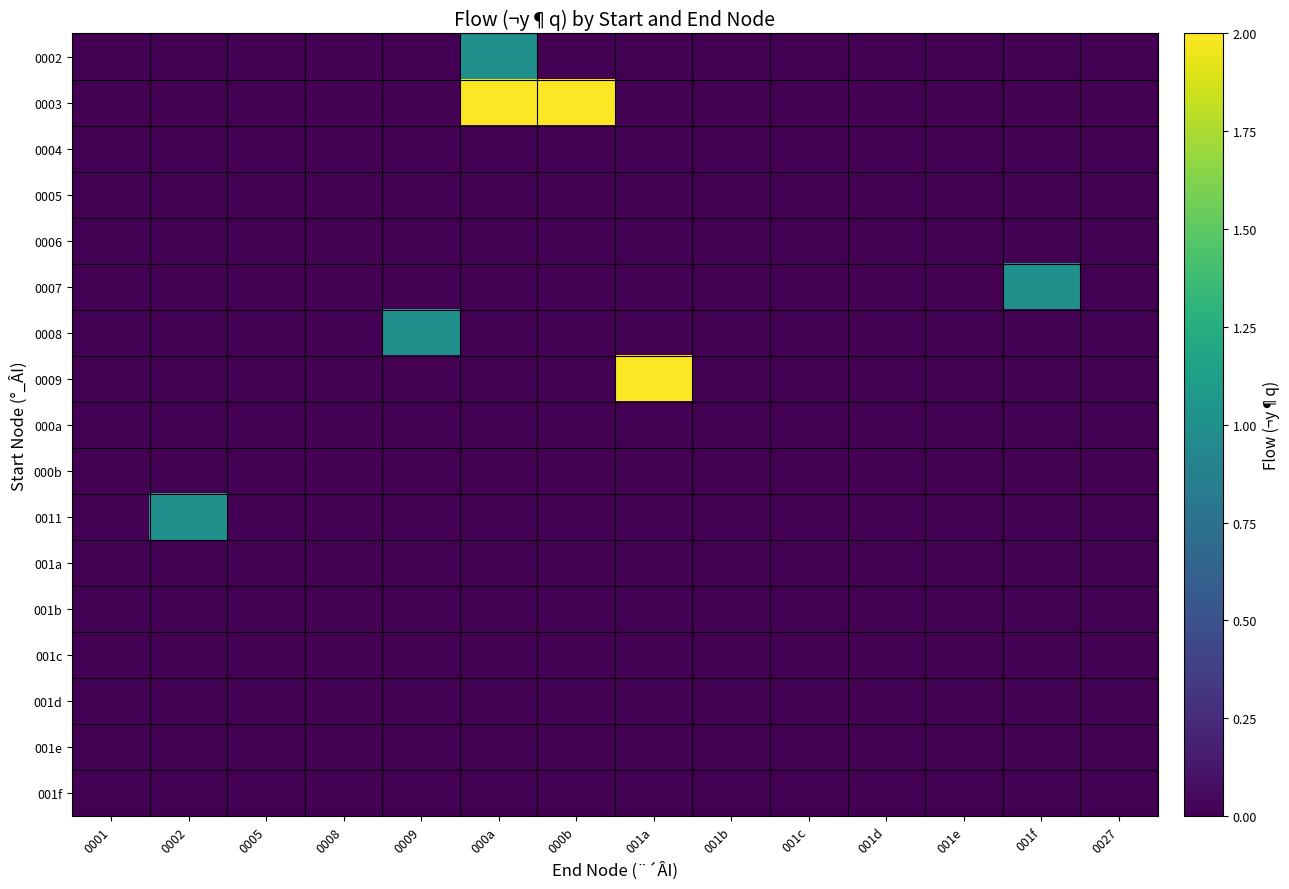

Between 001e and 001c, which is larger?

001e